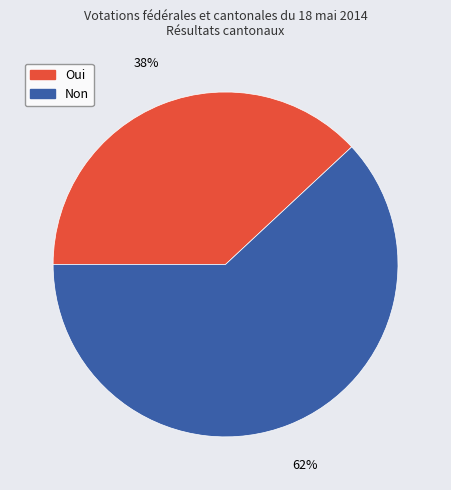

Is the sum of Non and Oui greater than half?

Yes